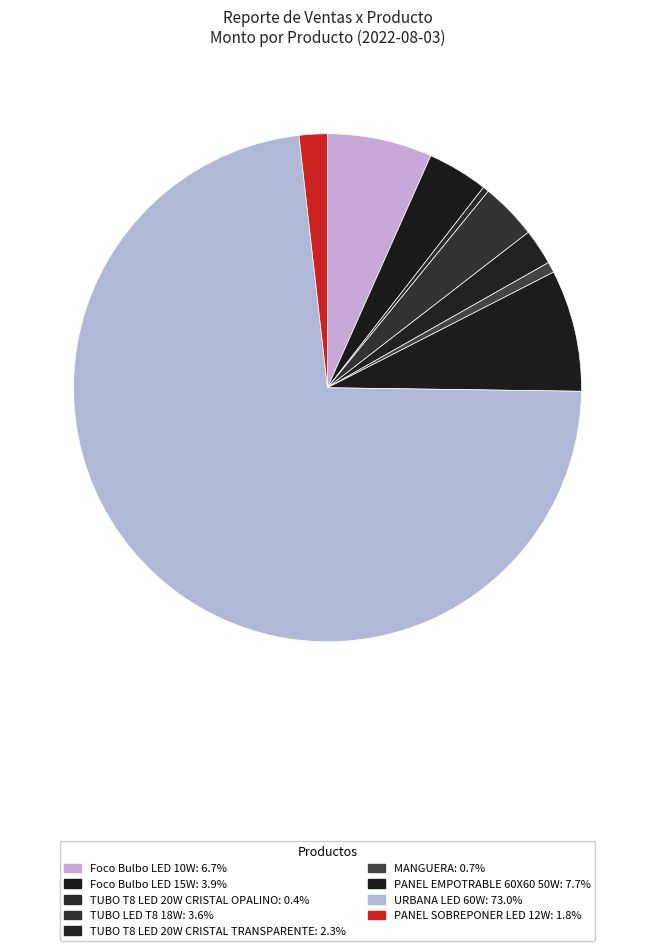

Count the number of slices in the pie.

9